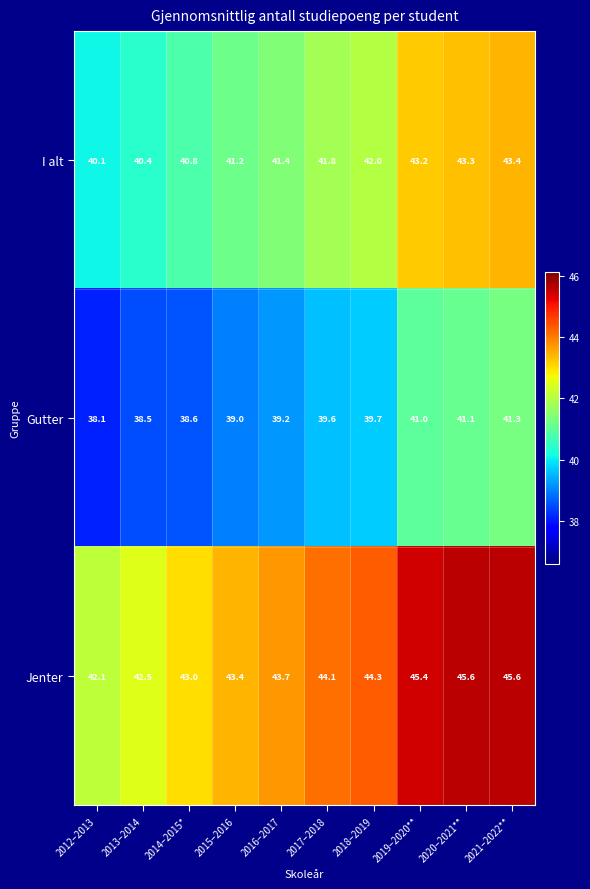

What is the minimum value shown in the chart?

38.1